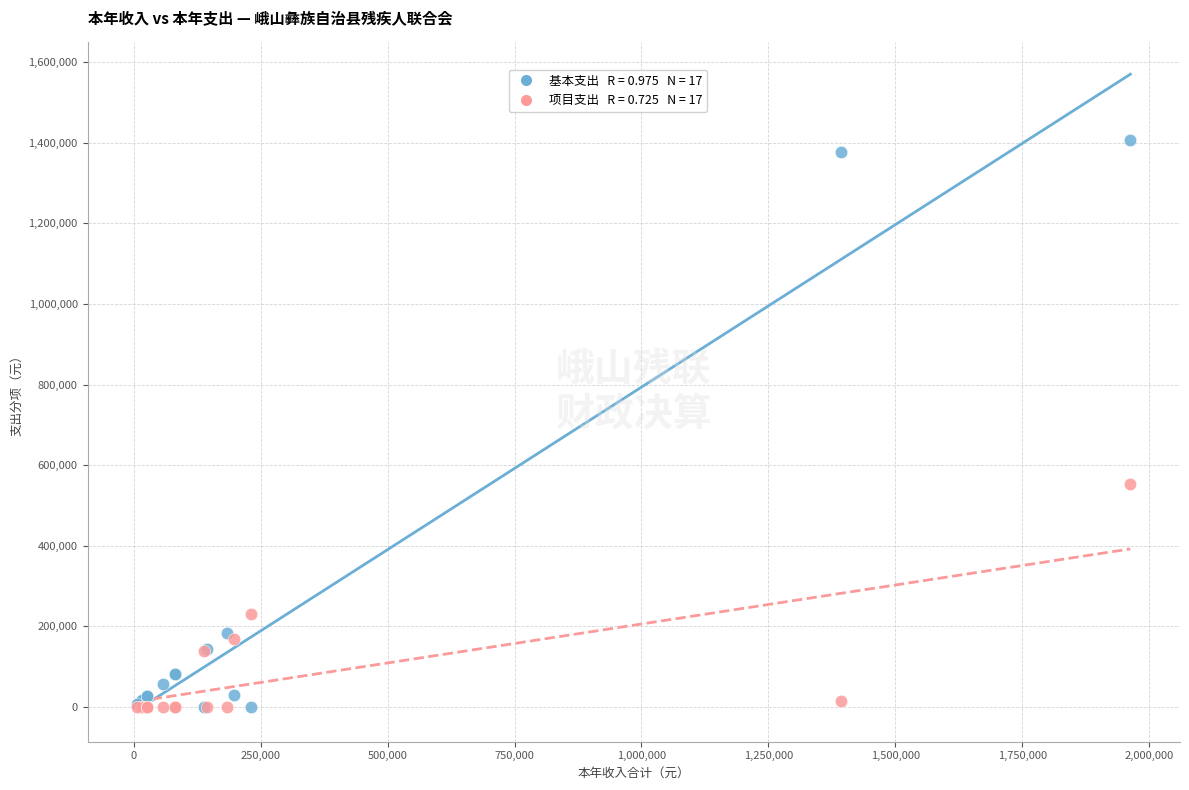

Across all series, what Y value is closest to 704113?

554407.0